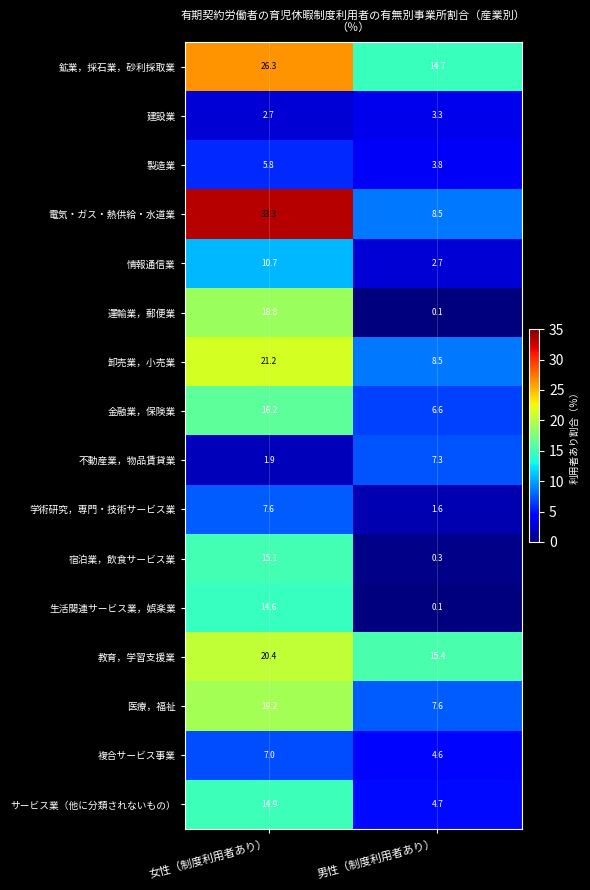

Which series has the largest range (max minus min)?

電気・ガス・熱供給・水道業